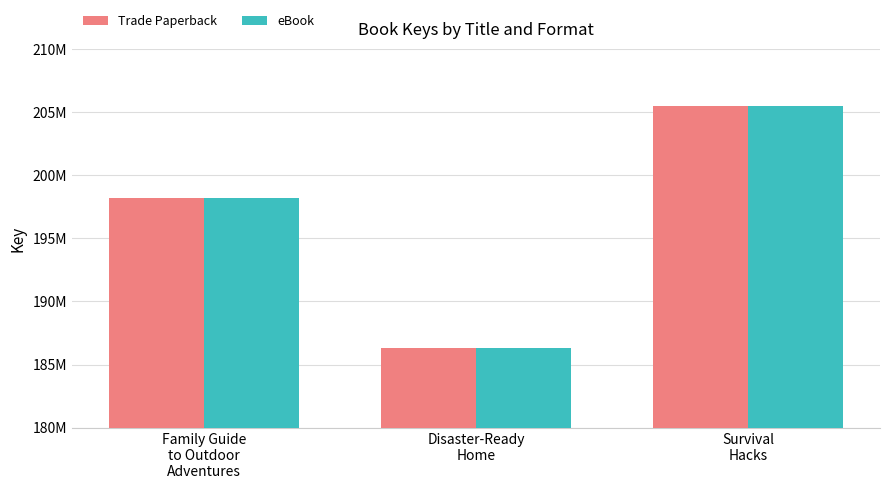

What are all the series names shown in the legend?

Trade Paperback, eBook